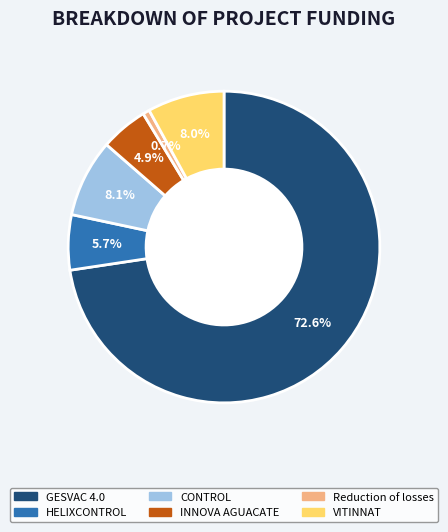

Which slice represents more than half of the pie?

GESVAC 4.0